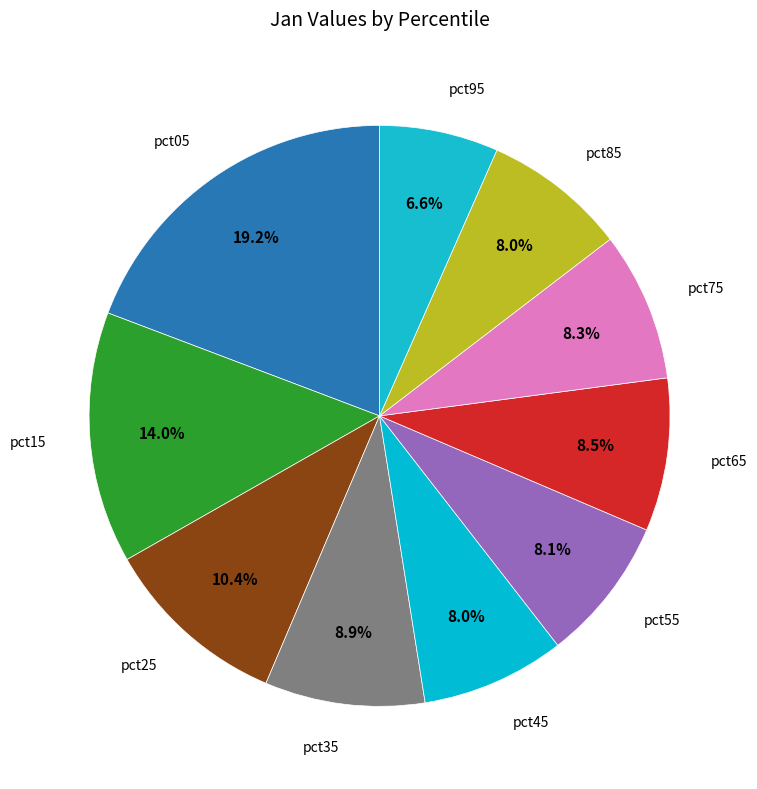

Count the number of slices in the pie.

10